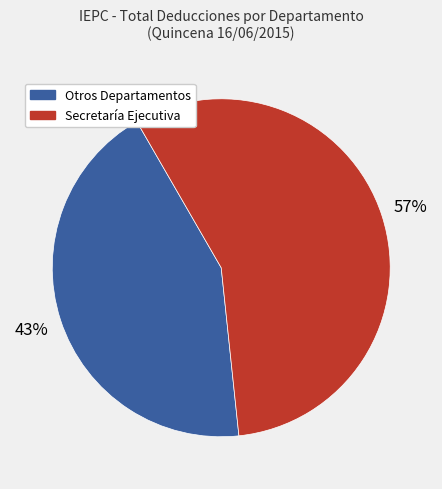

Is there a majority slice in this chart?

Yes